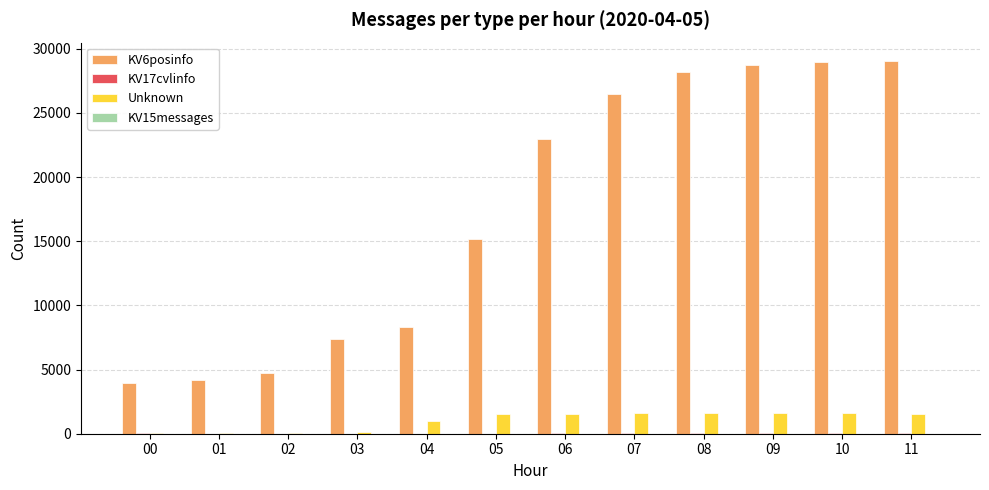

How many categories are shown in the chart?

12